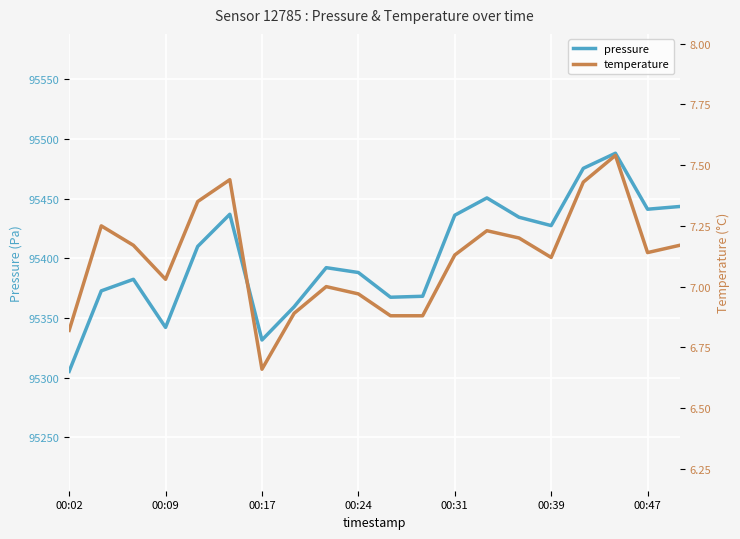

How many lines are shown in the chart?

2